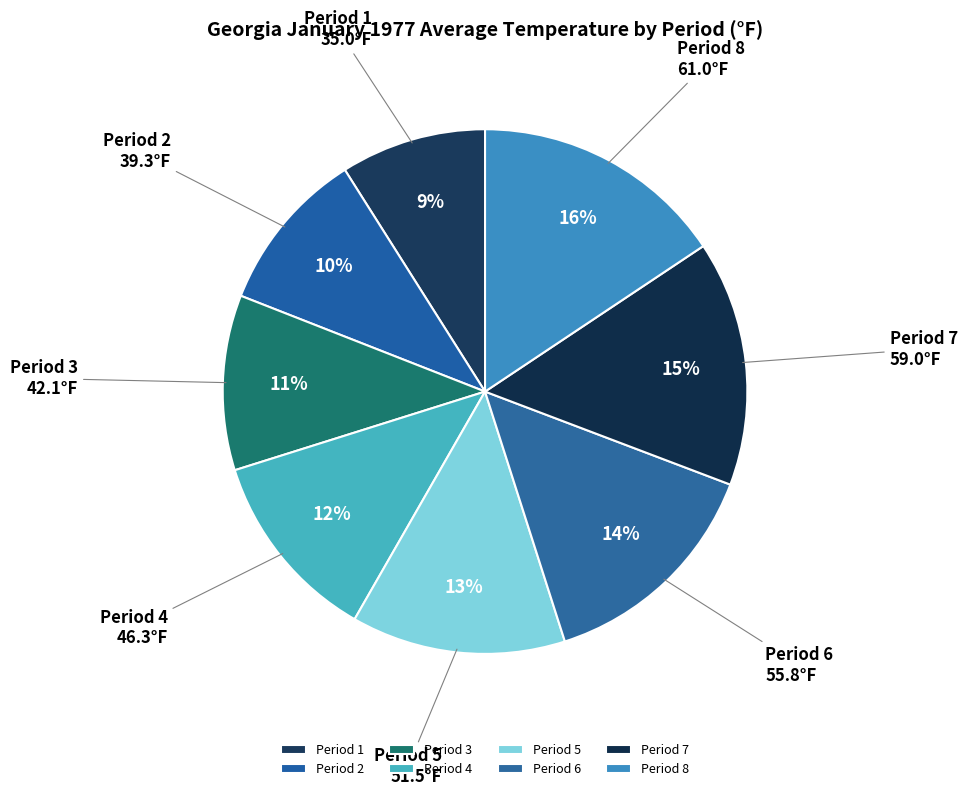

How many segments does this pie chart have?

8